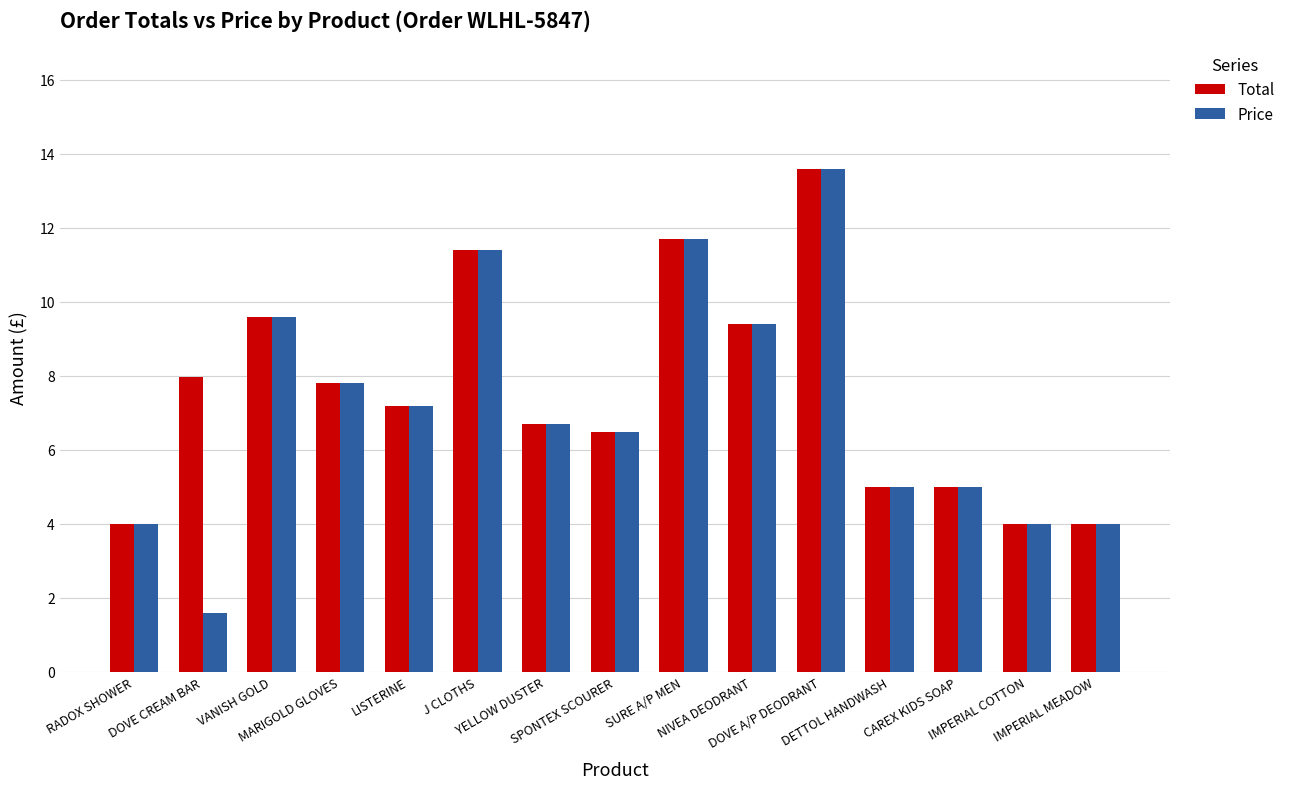

What is the difference between the maximum and minimum values in the Total series?

9.6